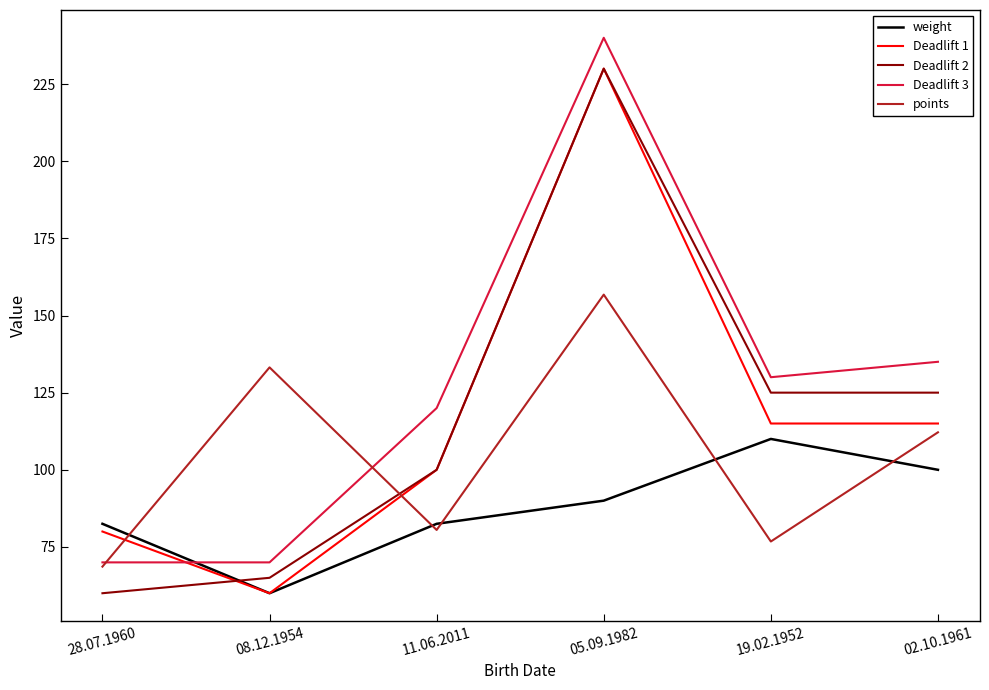

Reading left to right, extract all data points from this chart.

weight: 28.07.1960=82.5	08.12.1954=60.0	11.06.2011=82.5	05.09.1982=90.0	19.02.1952=110.0	02.10.1961=100.0
Deadlift 1: 28.07.1960=80.0	08.12.1954=60.0	11.06.2011=100.0	05.09.1982=230.0	19.02.1952=115.0	02.10.1961=115.0
Deadlift 2: 28.07.1960=60.0	08.12.1954=65.0	11.06.2011=100.0	05.09.1982=230.0	19.02.1952=125.0	02.10.1961=125.0
Deadlift 3: 28.07.1960=70.0	08.12.1954=70.0	11.06.2011=120.0	05.09.1982=240.0	19.02.1952=130.0	02.10.1961=135.0
points: 28.07.1960=68.6	08.12.1954=133.2	11.06.2011=80.5	05.09.1982=156.8	19.02.1952=76.8	02.10.1961=112.1